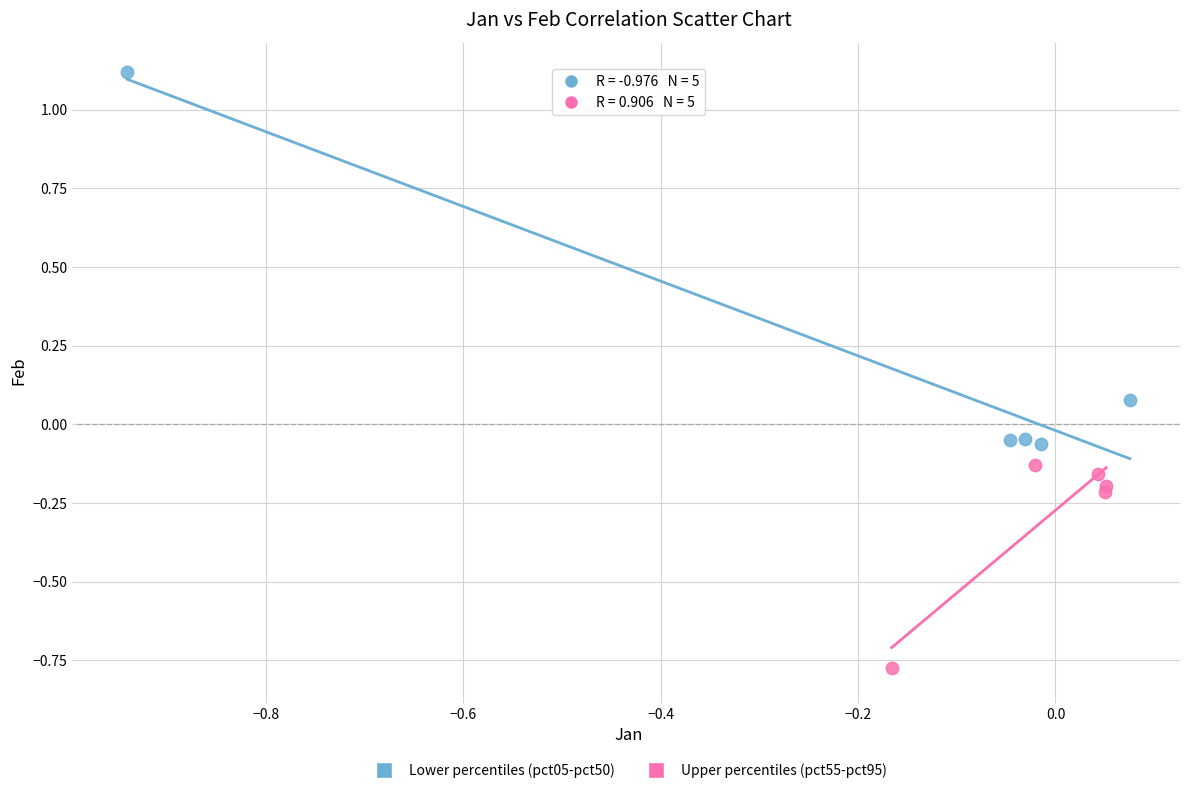

Which series reaches the maximum Y coordinate?

Lower percentiles (pct05-pct50)